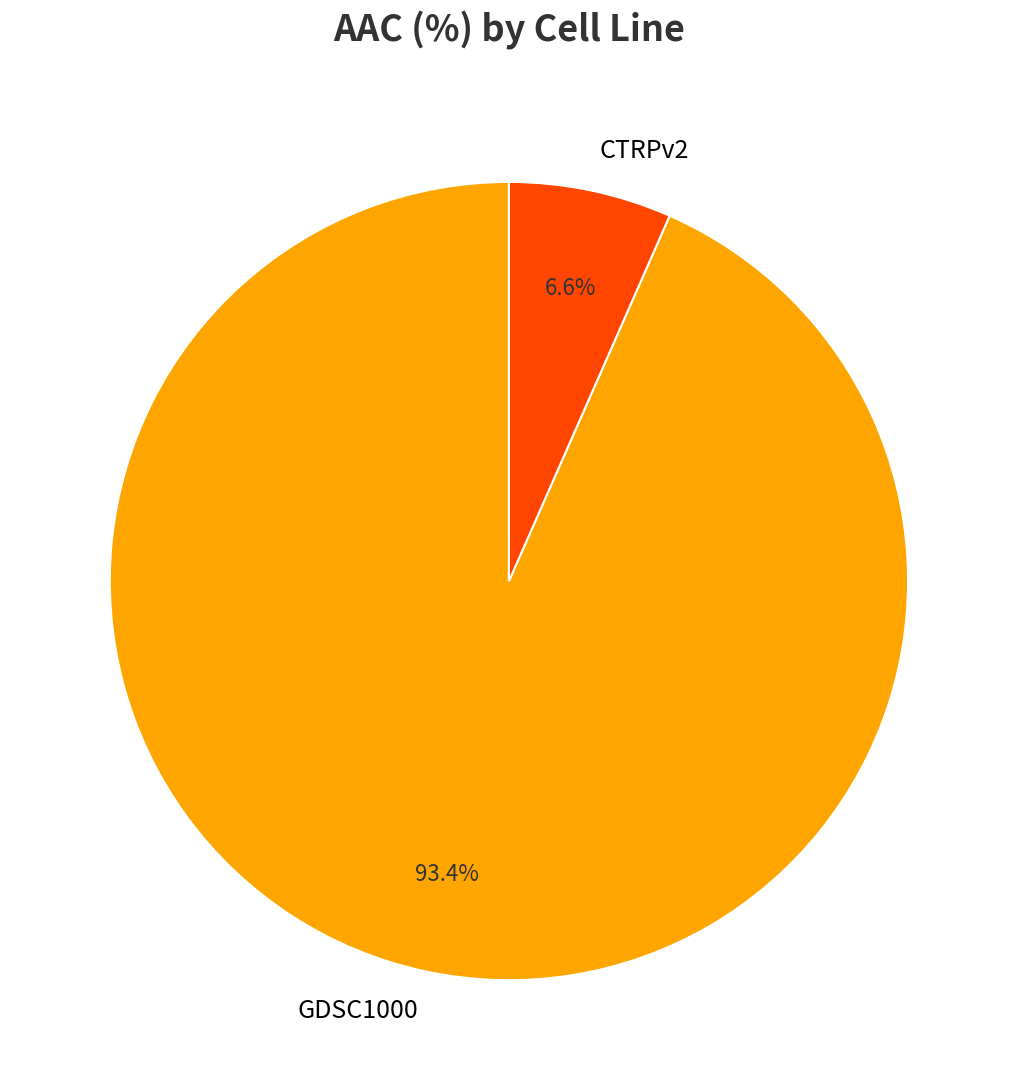

Which has a higher value, GDSC1000 or CTRPv2?

GDSC1000